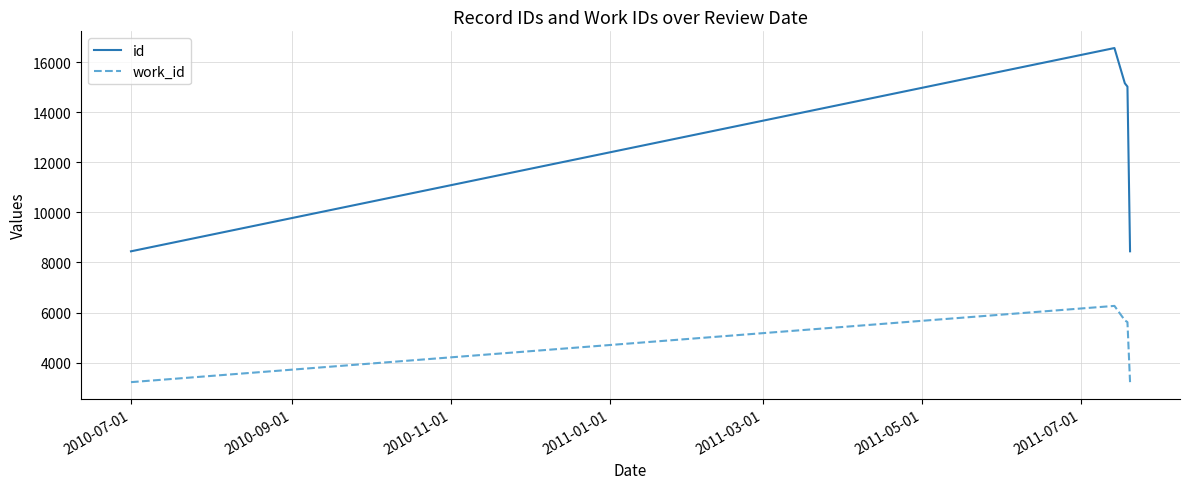

Rank the series by their average value, from lowest to highest.

work_id, id